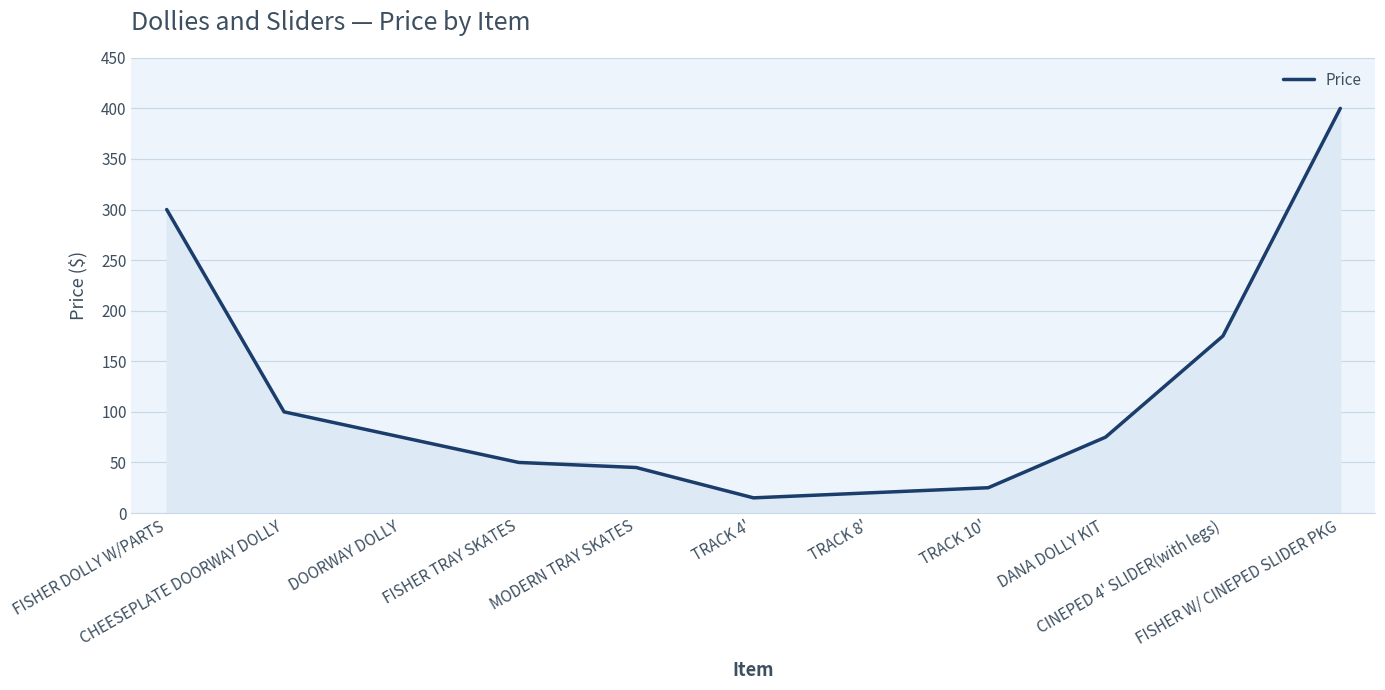

True or false: the data has more than 2 interior local peaks.

False